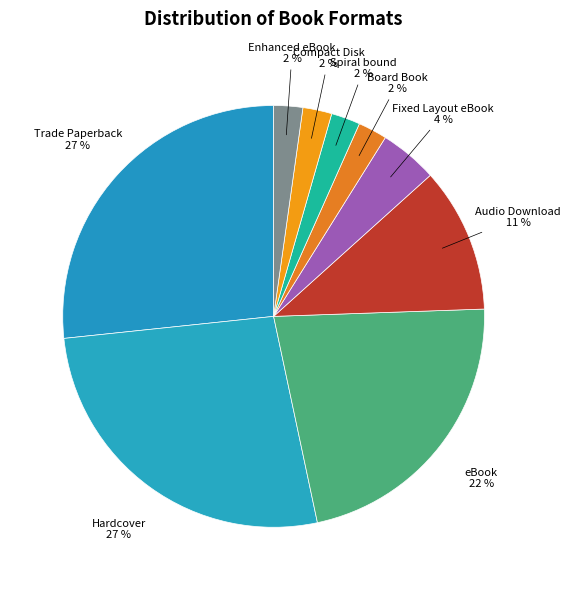

Is it true that Audio Download is 19% of the pie?

False